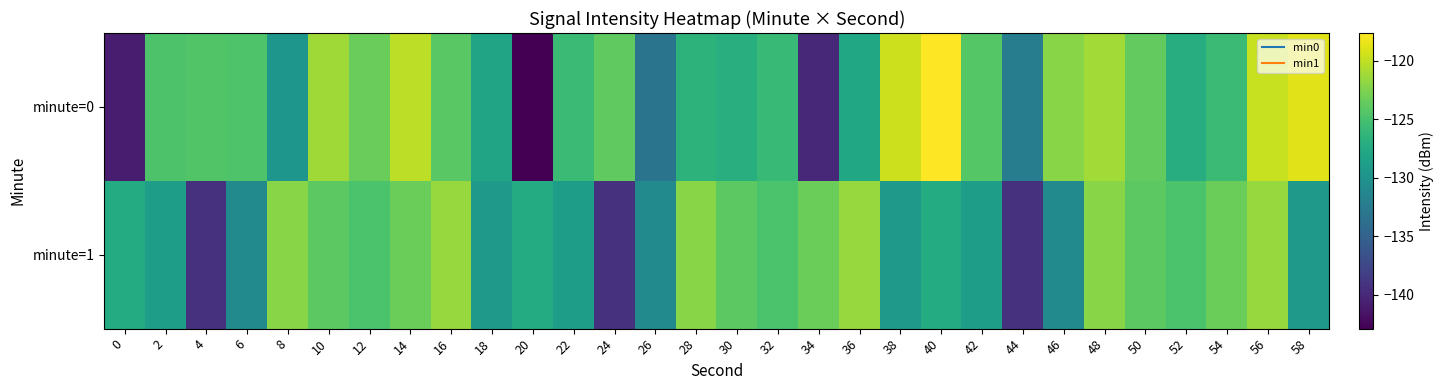

List the series in order of their peak value, highest first.

minute=0, minute=1